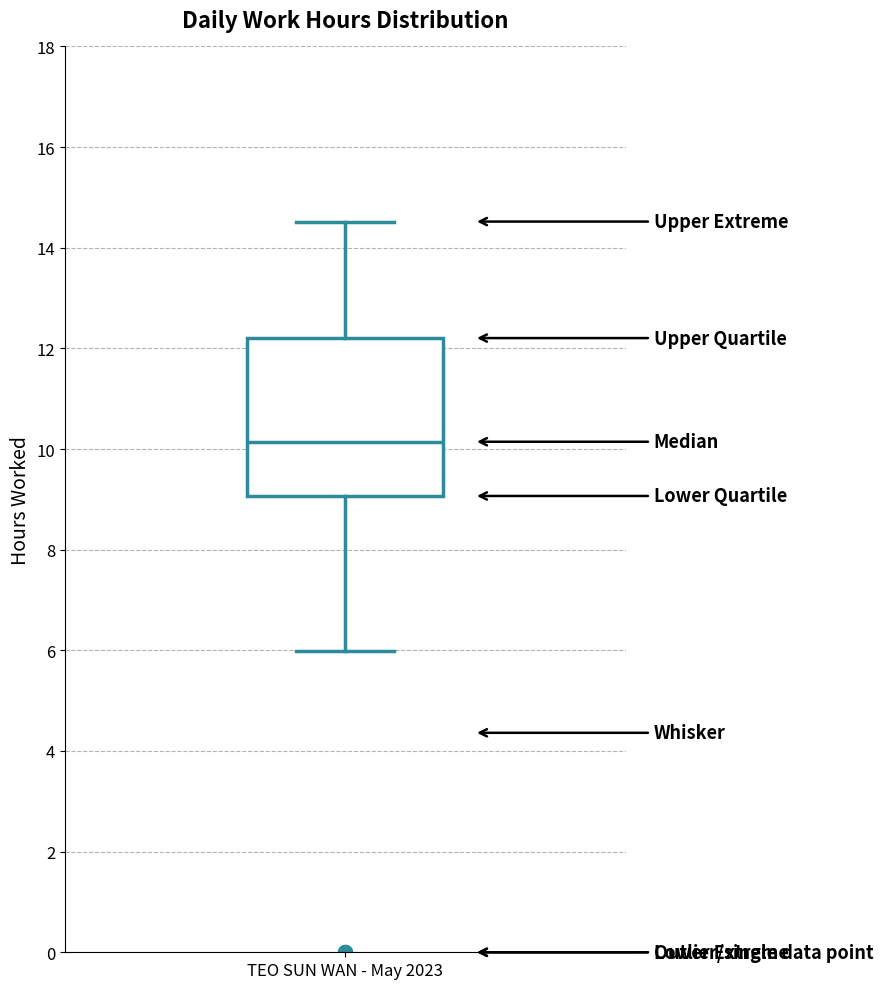

Transcribe this box plot: give where the median line is, the range the box spans, and where the two whiskers end, as read against the y-axis. The values are not printed on the chart, so give them approximately, as read against the axis.

median 10.2, box 9.0 to 12.2, whiskers 6.0 to 14.6